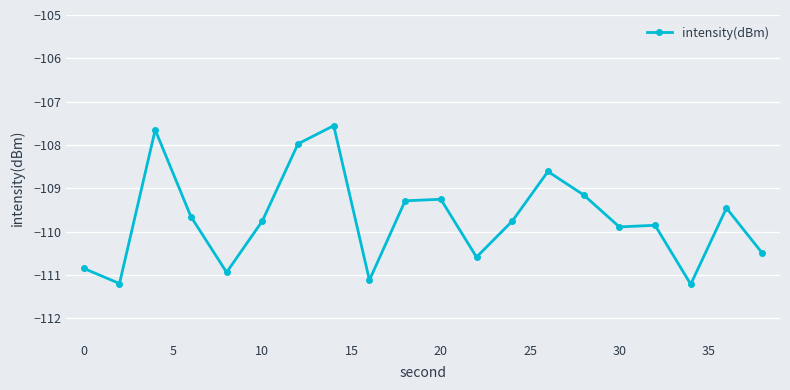

What is the minimum value shown in the chart?

-111.2